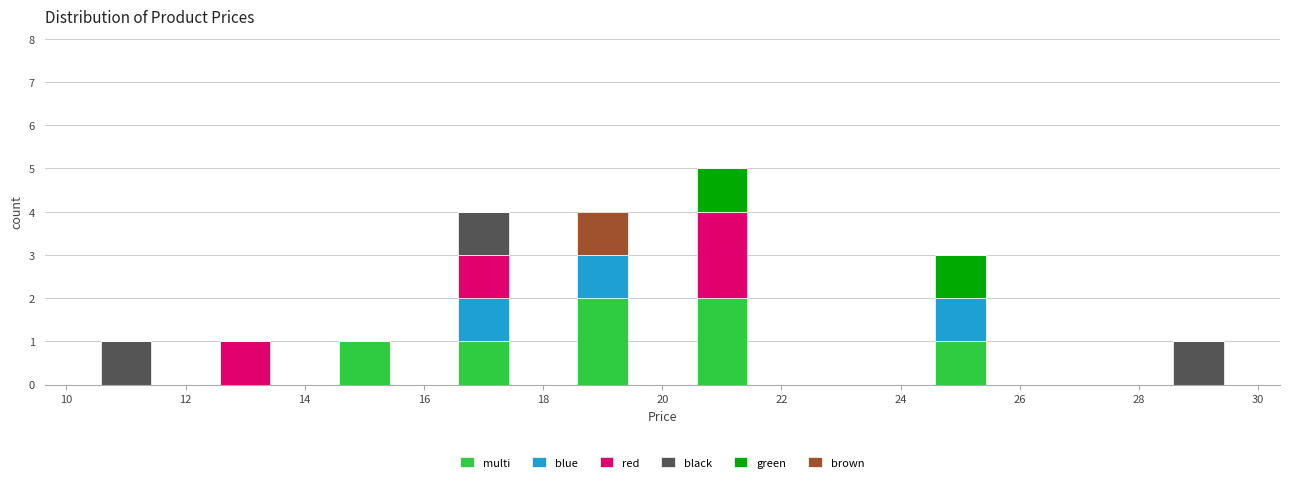

Which range on the x-axis has the tallest stacked bar (by total height)?

20 to 22